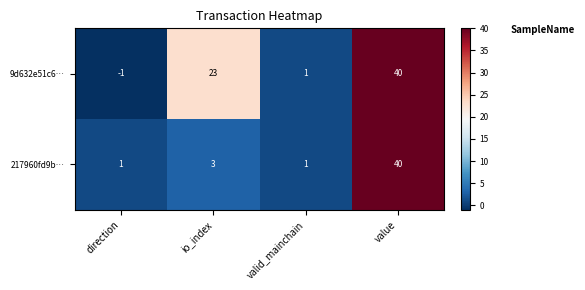

Rank the series by their average value, from lowest to highest.

217960fd9b…, 9d632e51c6…